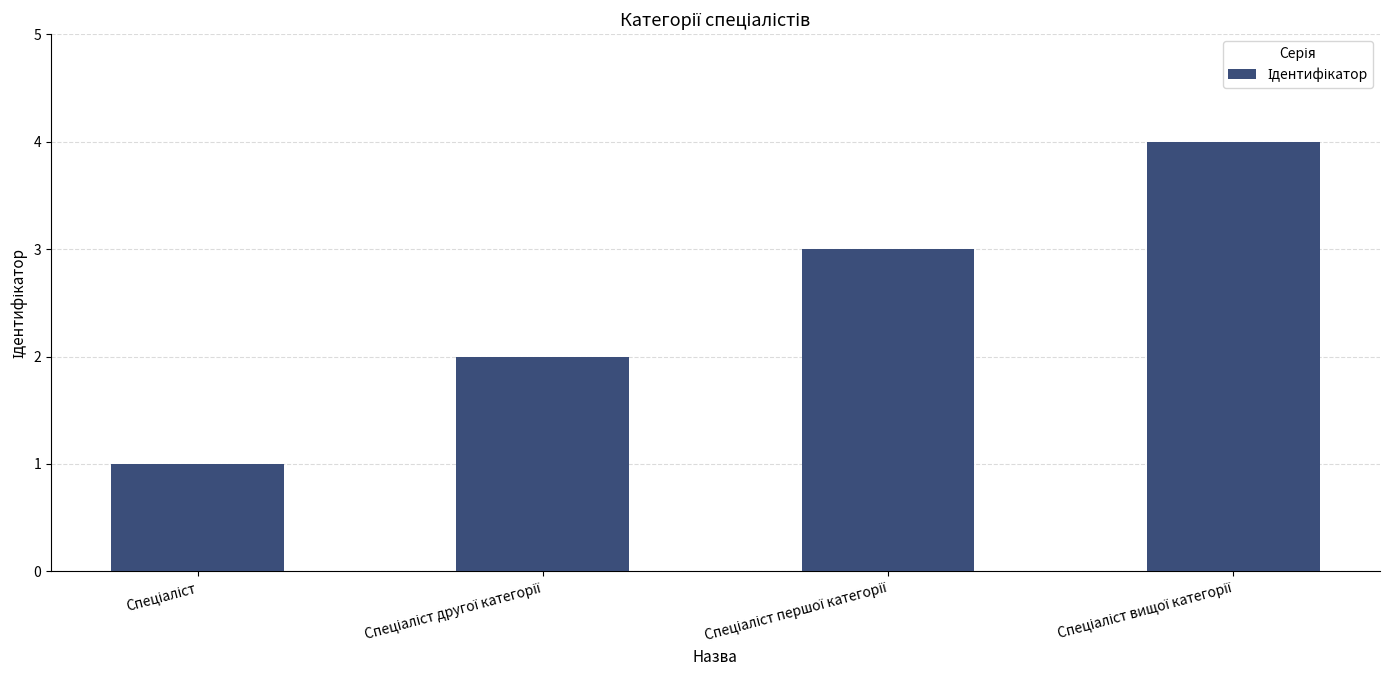

What is the sum of all values?

10